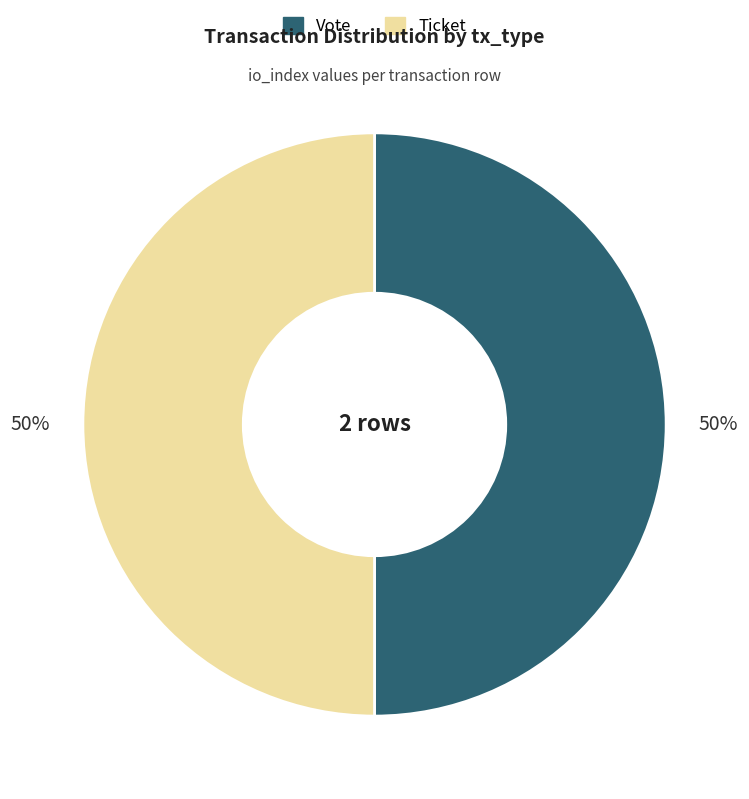

To the nearest percent, what is the average slice percentage?

50%